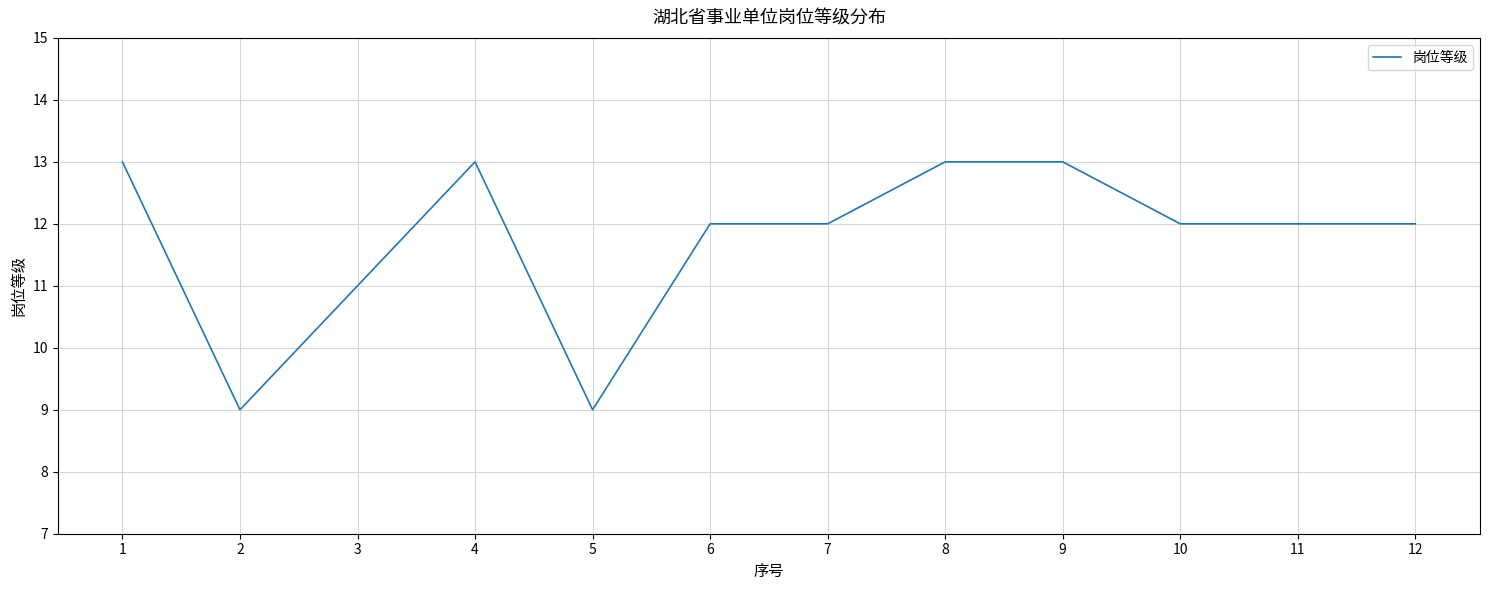

Count the number of categories in the chart.

12